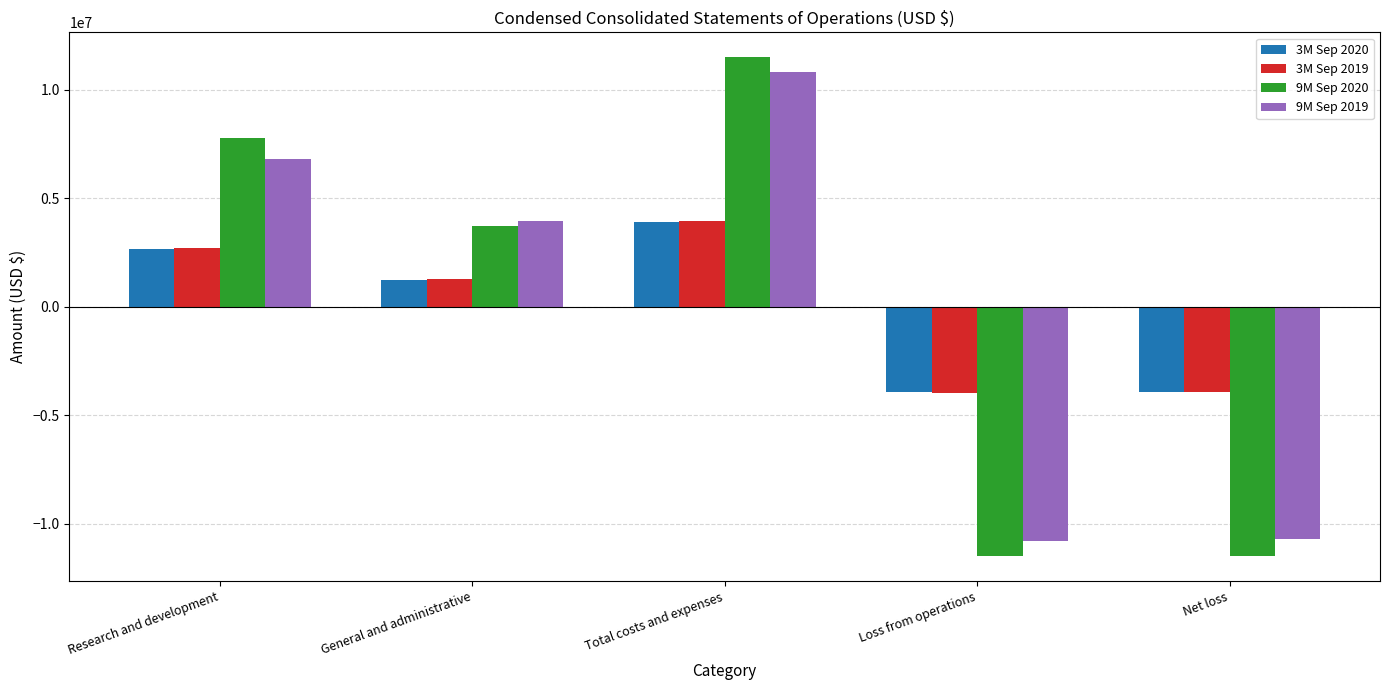

How many bars are there in total?

20